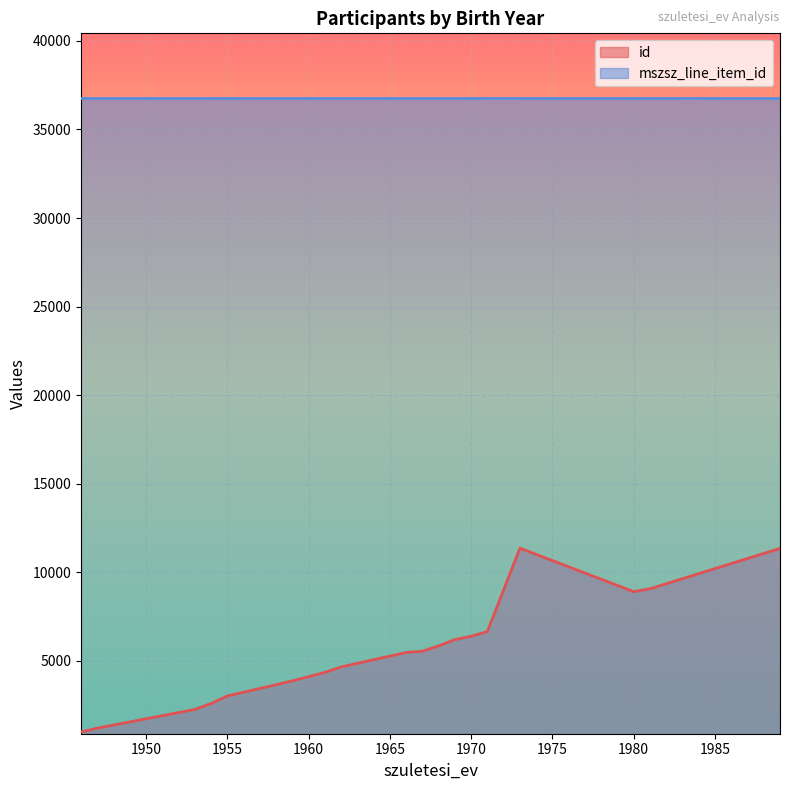

What is the difference between the maximum and minimum values in the id series?

10377.0